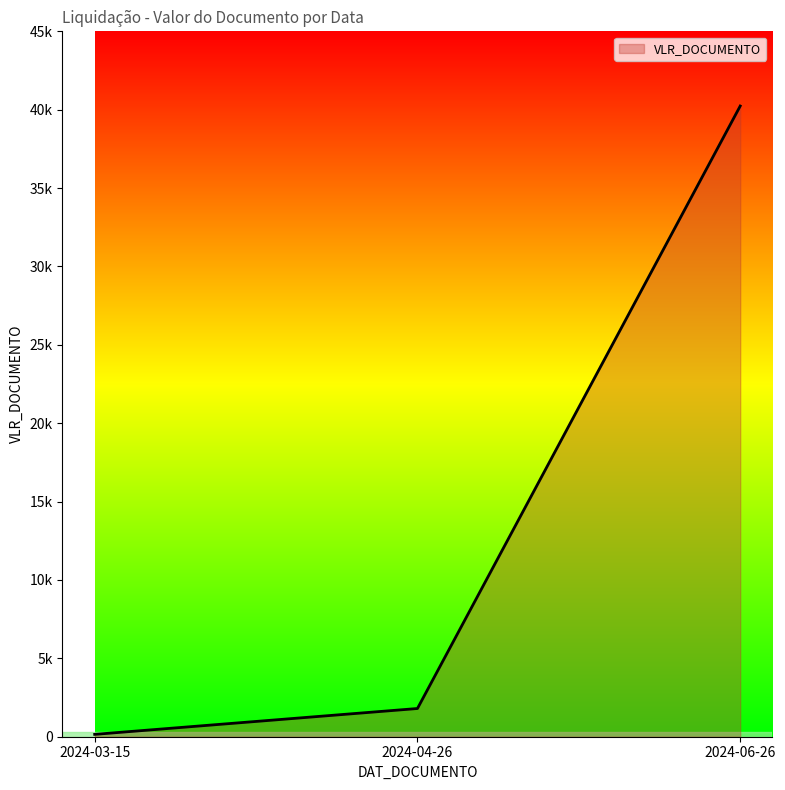

What is the greatest value displayed?

40235.8